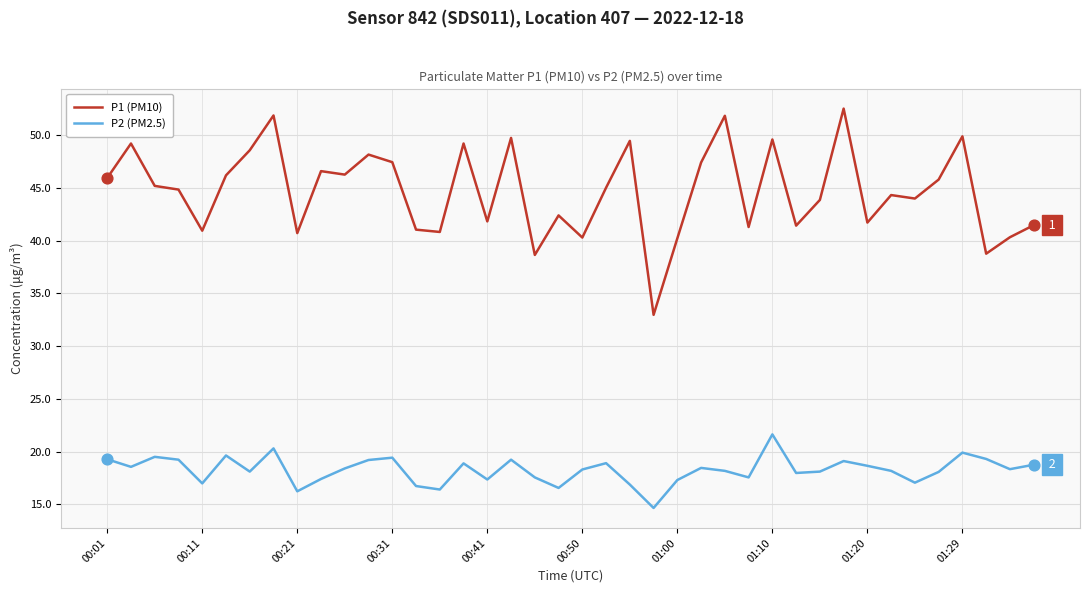

Which series has the largest total across all categories?

P1 (PM10)